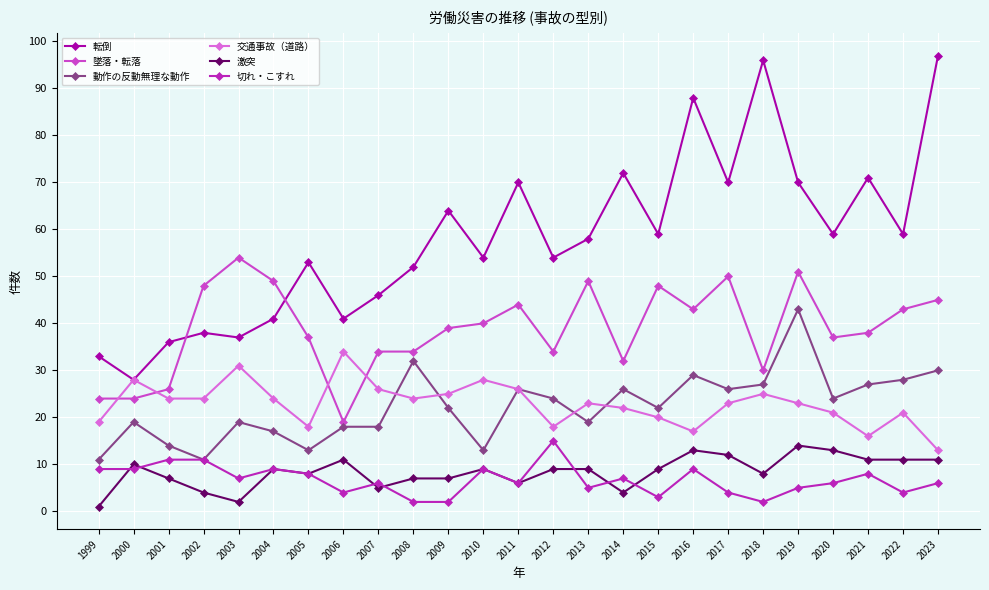

The value of 転倒 at 1999 is 33. True or false?

True